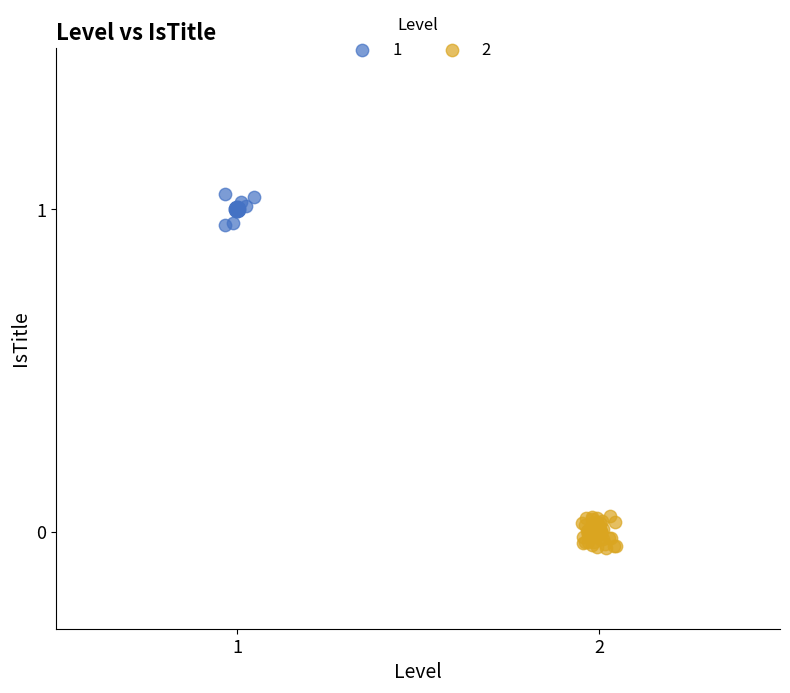

Which series reaches the minimum Y coordinate?

2